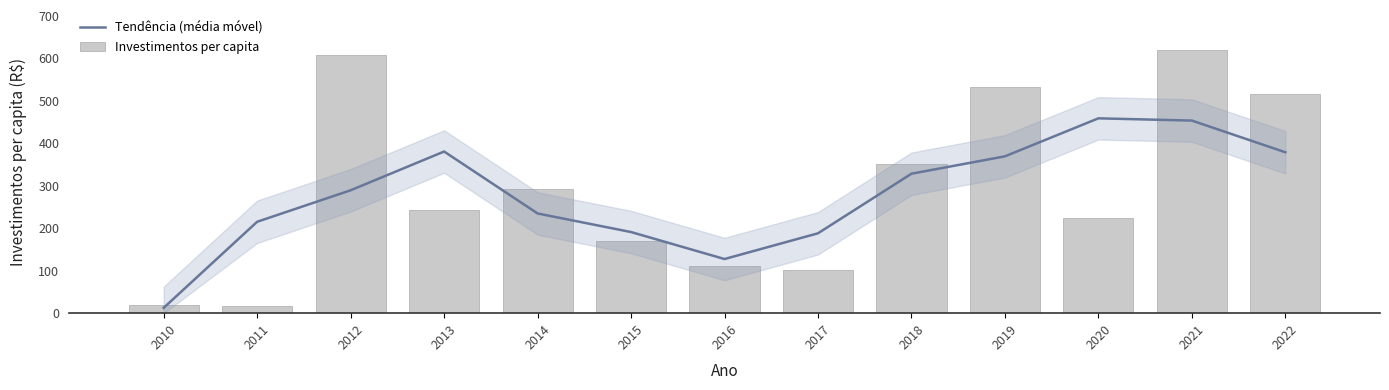

What is the maximum value for Investimentos per capita?

620.8